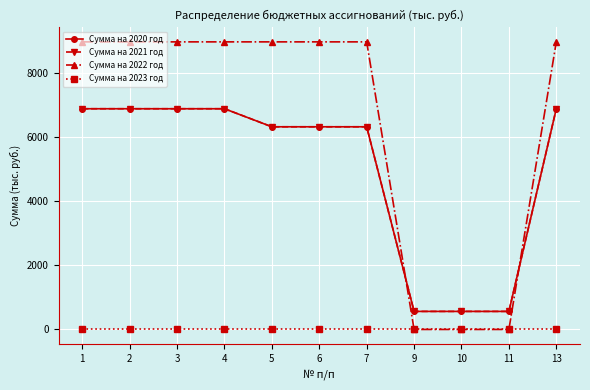

What is the sum of all Сумма на 2020 год values?

55031.2